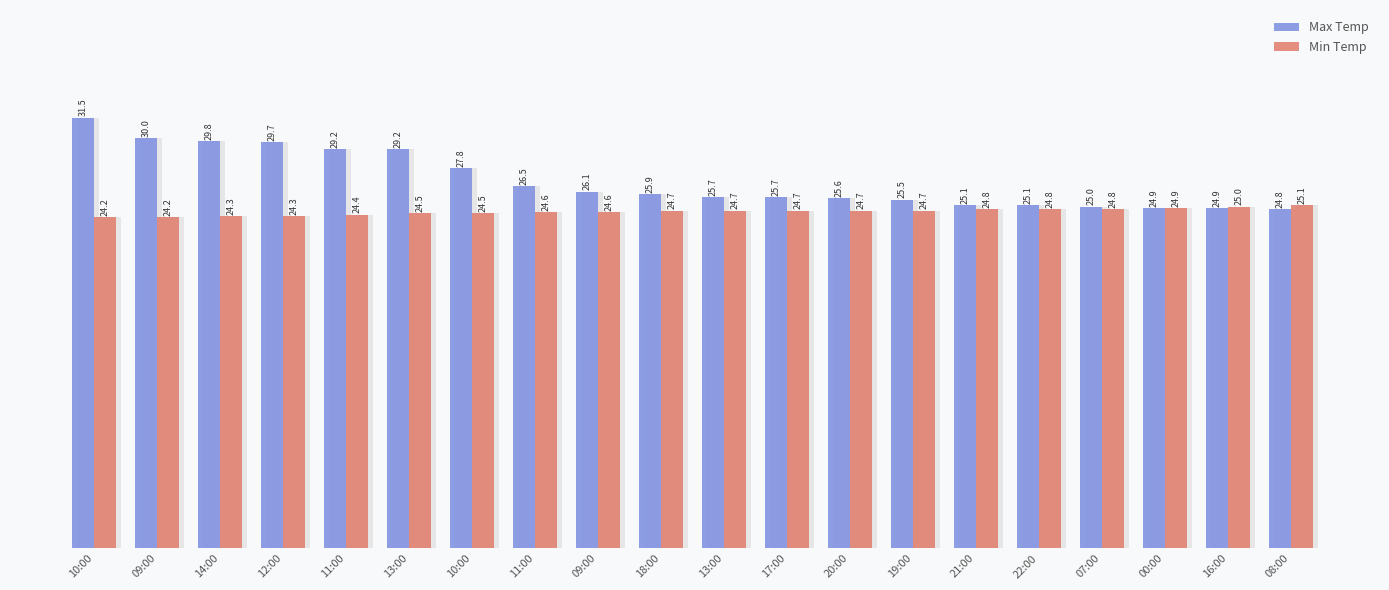

What is the greatest value displayed?

31.5